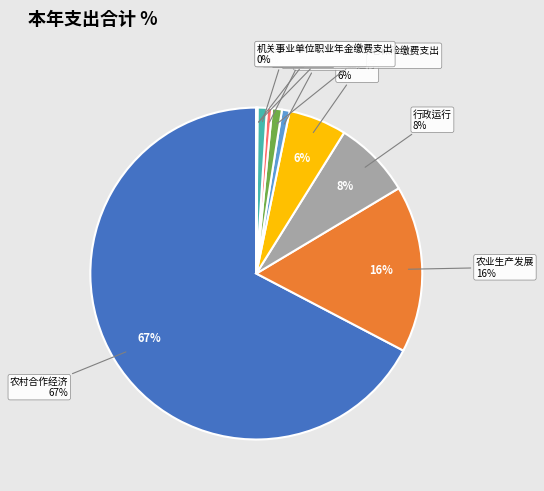

To the nearest percent, what is the difference between the largest and smallest slice percentages?

67%